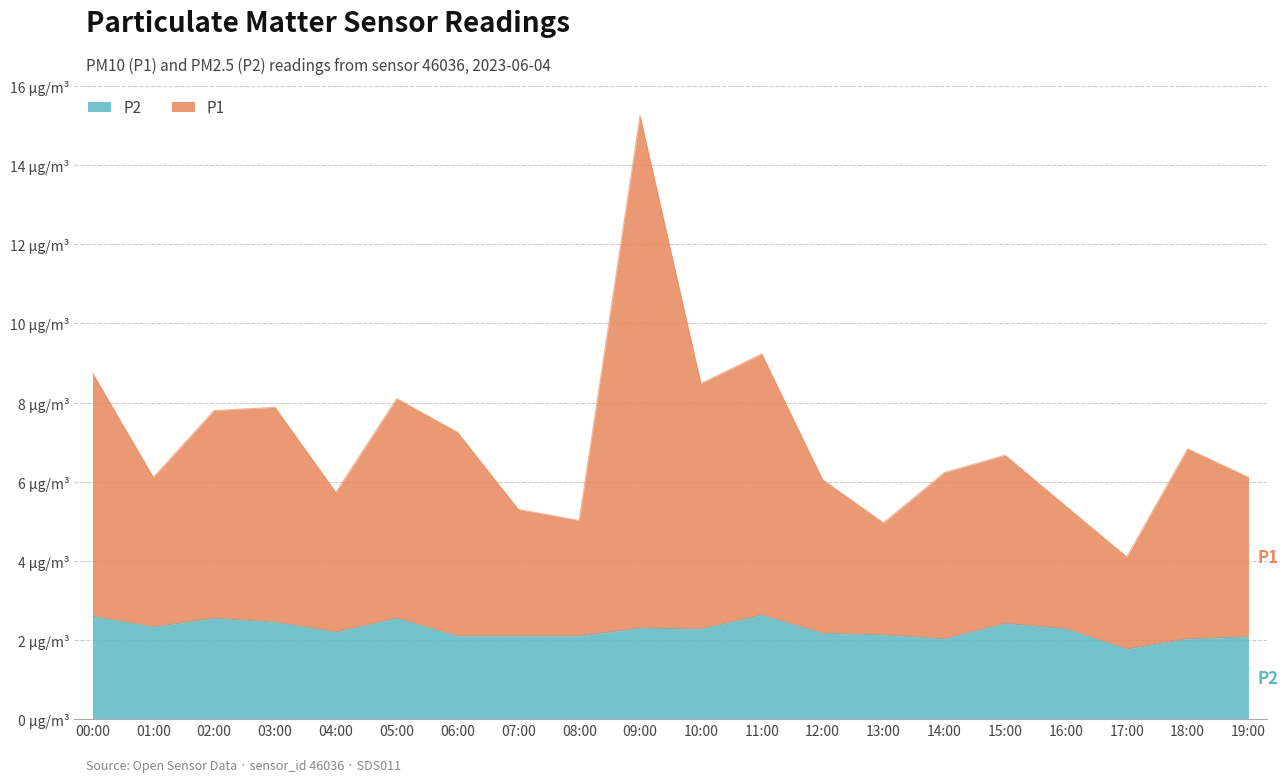

What is the sum of the P1 values at 02:00 and 17:00?

11.9